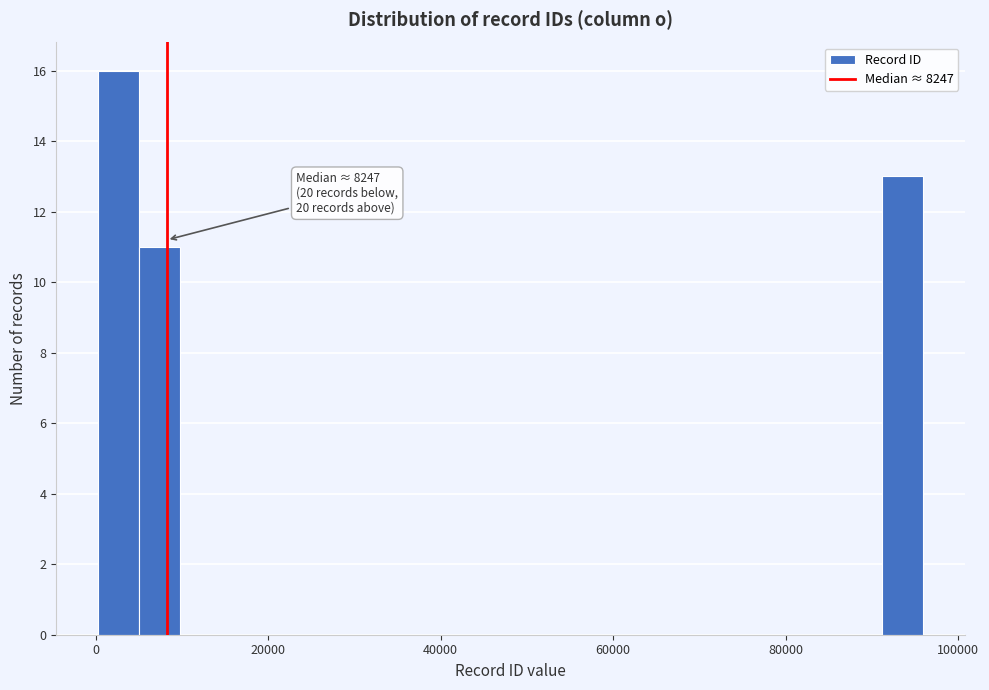

Read against the x-axis, roughly where is the centre of the tallest bar?

2000